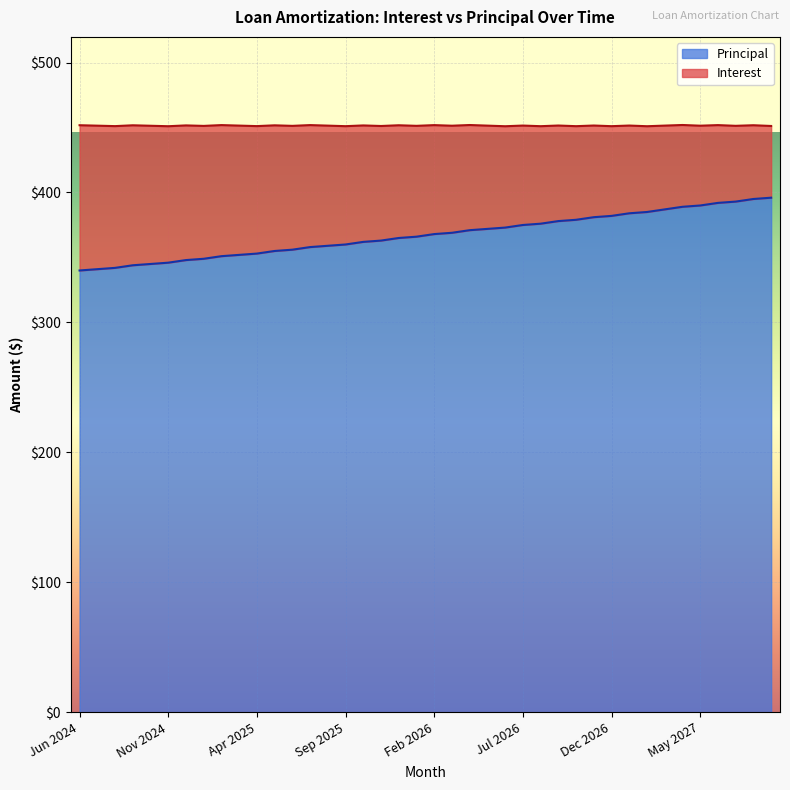

What is the sum of the values at Oct 2025 and May 2025?

717